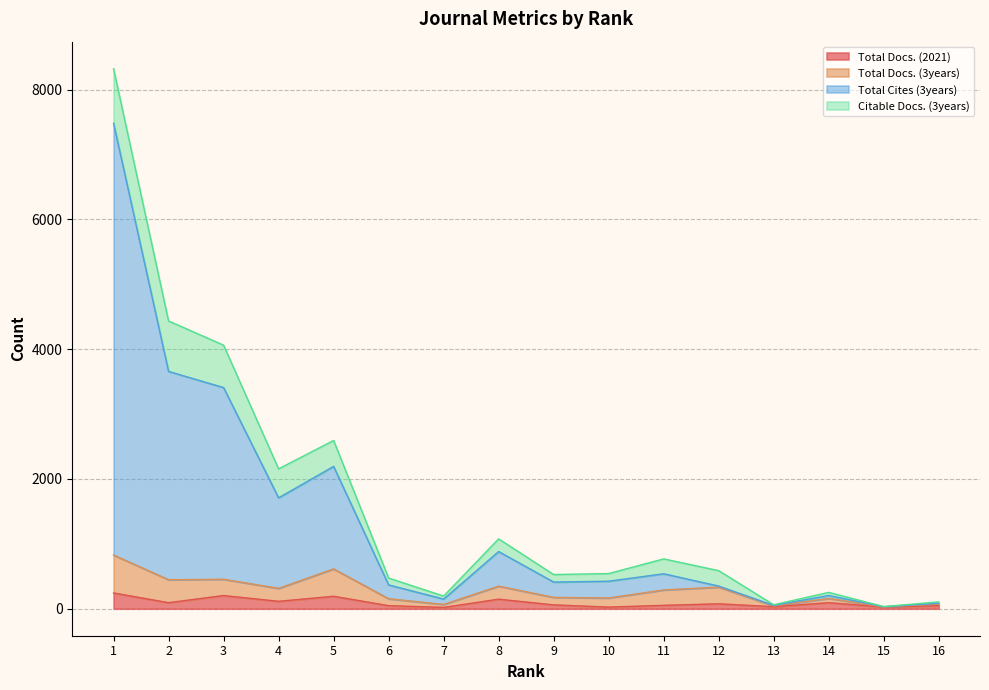

At how many categories does at least one series exceed 300?

11